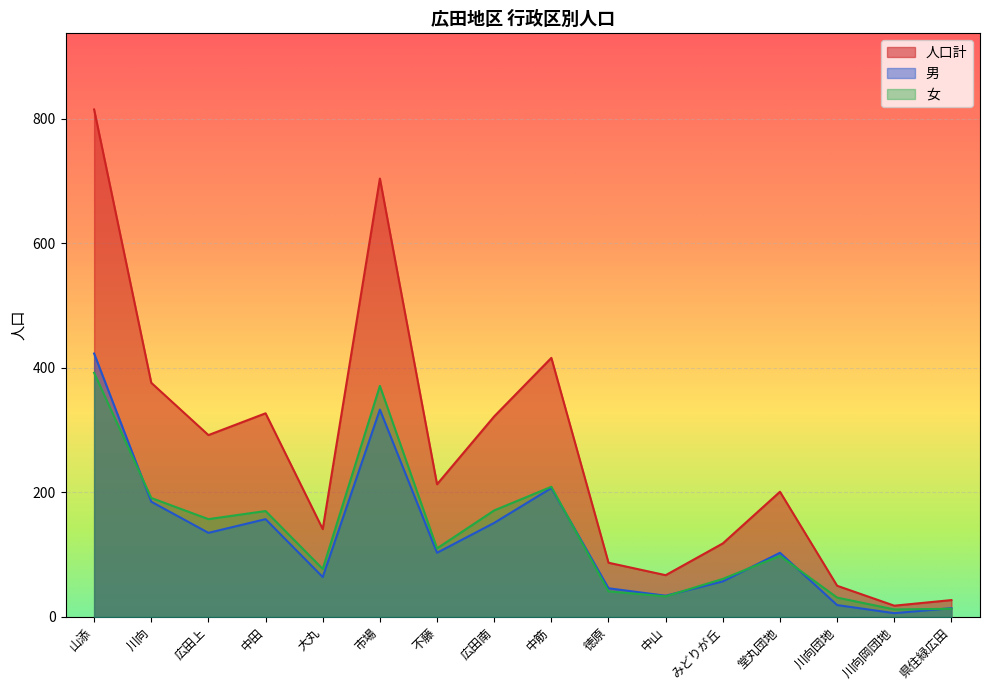

At which category does 人口計 reach its first local valley?

広田上